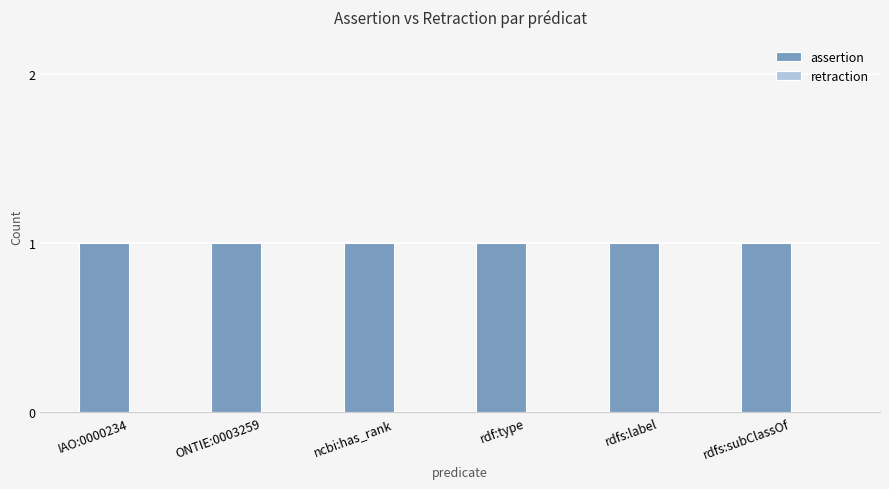

Which series changed the most between ONTIE:0003259 and ncbi:has_rank?

assertion